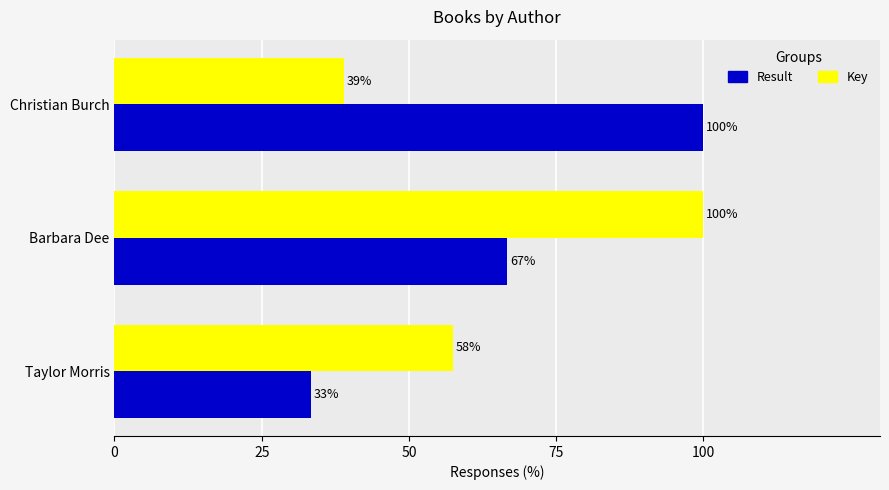

At which category does the chart reach its minimum across all series?

Taylor Morris